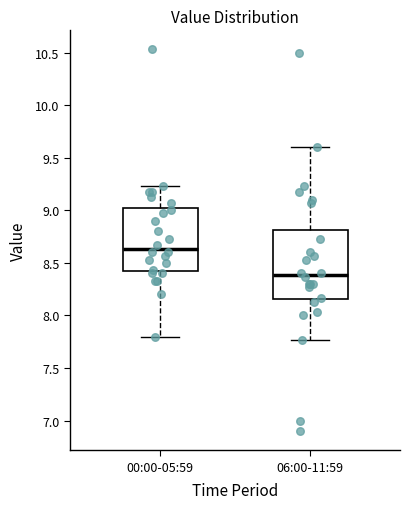

Which box's median line is the highest?

00:00-05:59